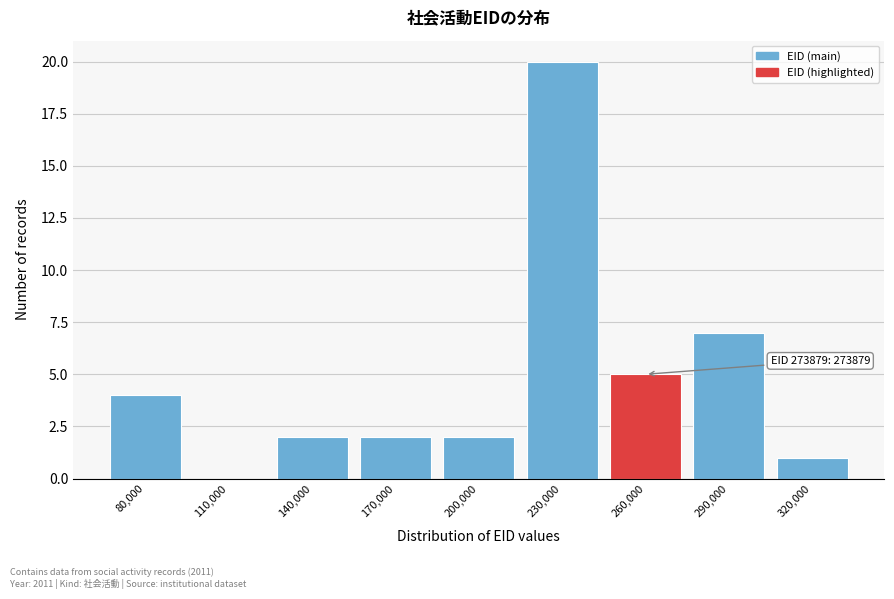

Reading left to right, list all the values displayed in this chart.

80,000=4	110,000=0	140,000=2	170,000=2	200,000=2	230,000=20	260,000=5	290,000=7	320,000=1